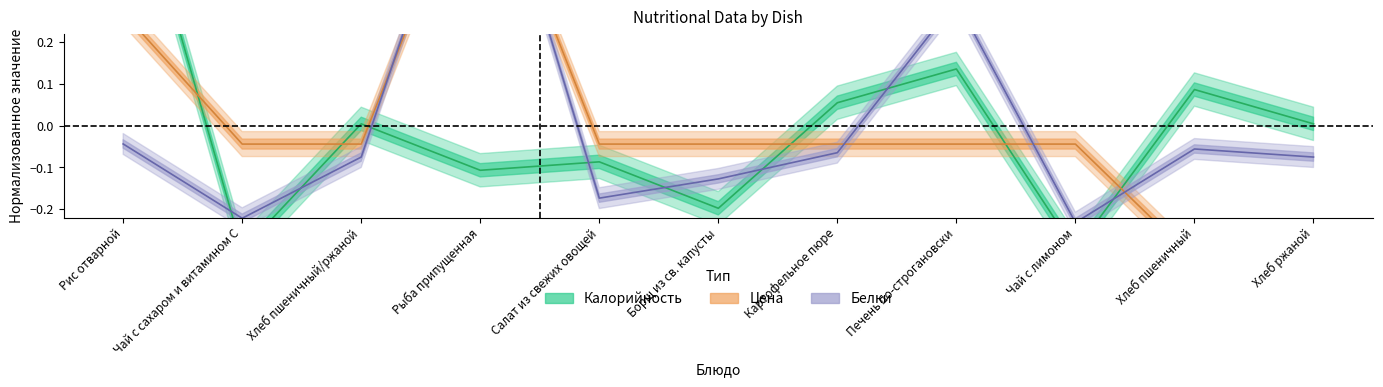

How many lines are shown in the chart?

3